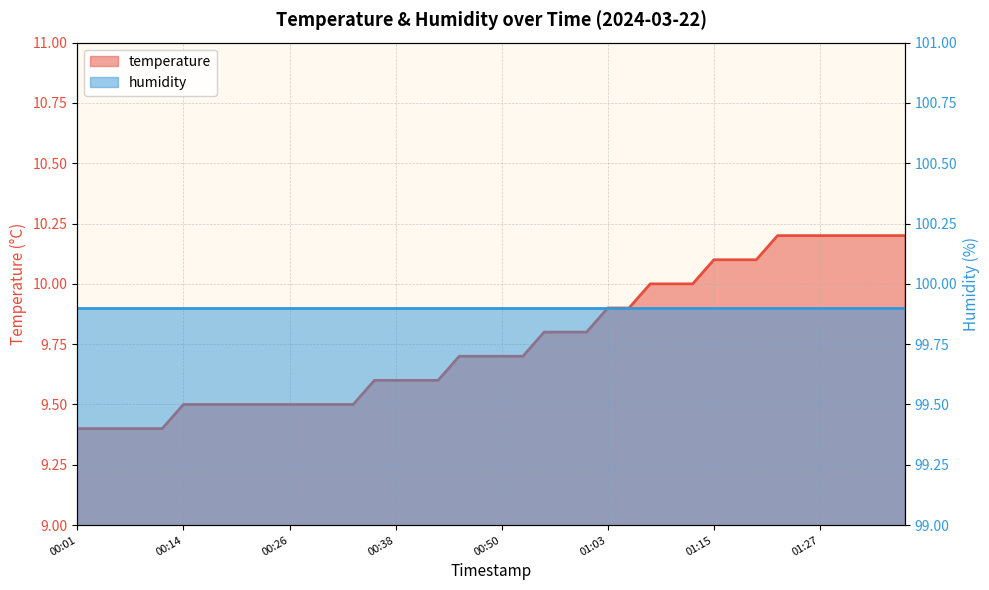

What is the ratio of the value at 00:26 to the value at 00:58?

1.0